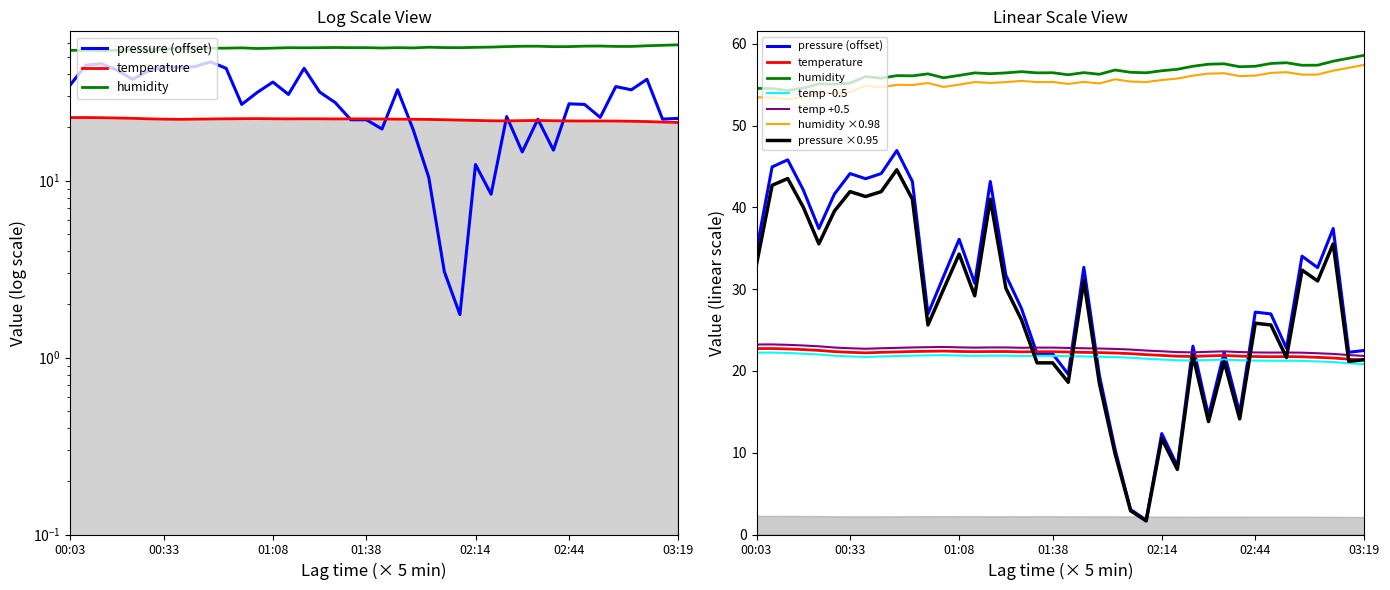

At which category does the chart reach its peak across all series?

03:19